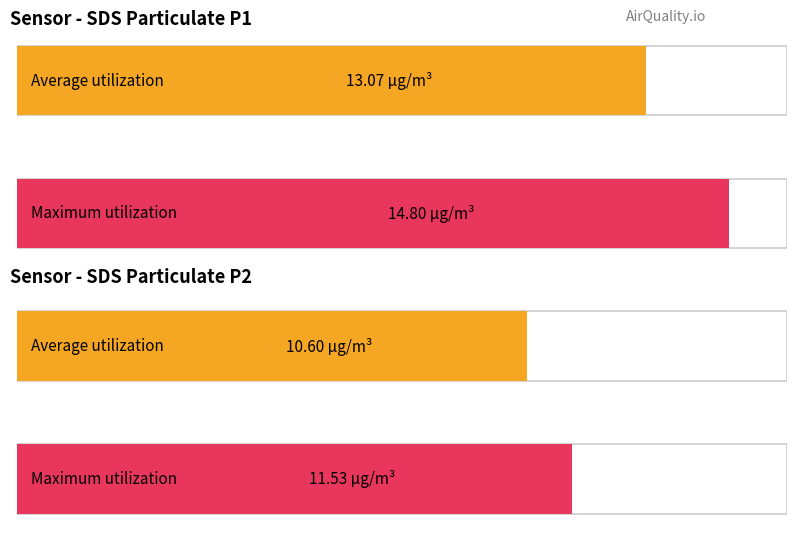

What is the value of the Maximum utilization bar at the 2nd from the left?

11.5